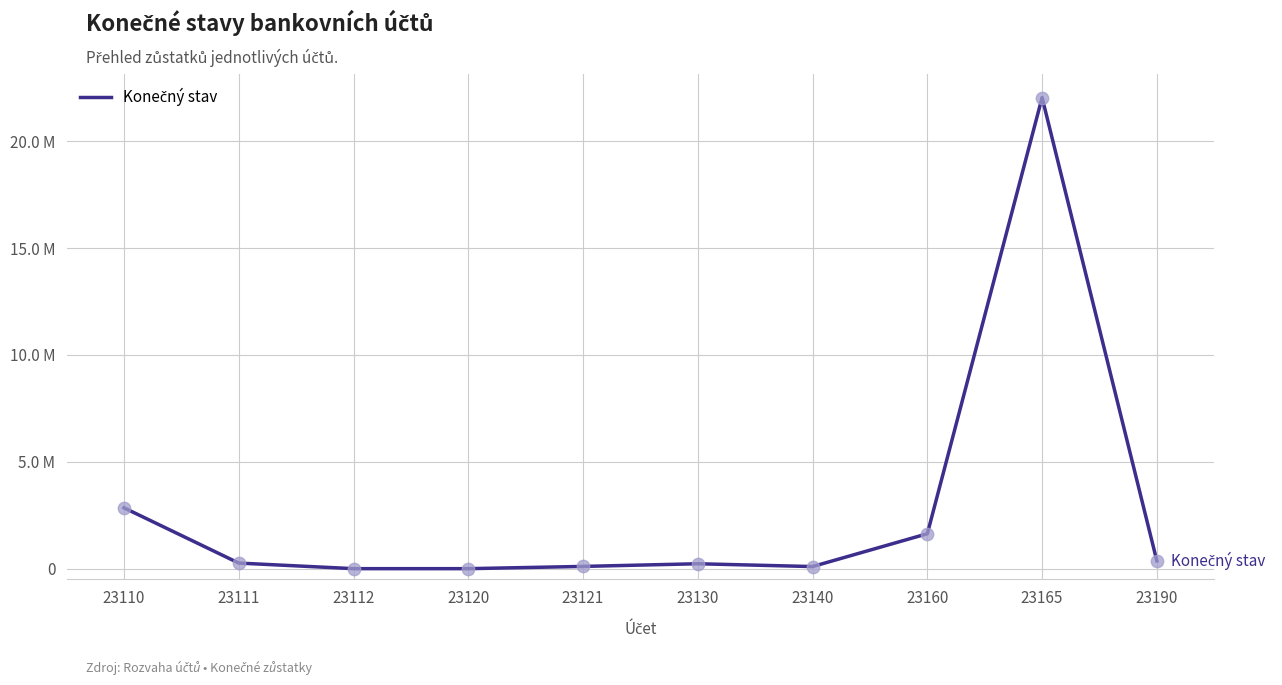

What is the change in value from 23120 to 23130?

+229930.7